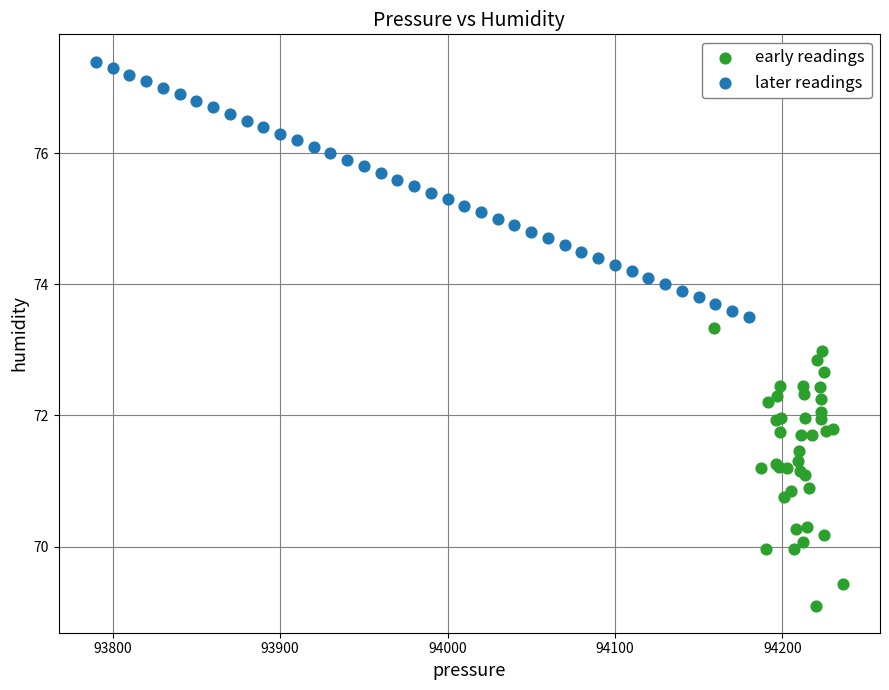

Which series contains the lowest Y value?

early readings